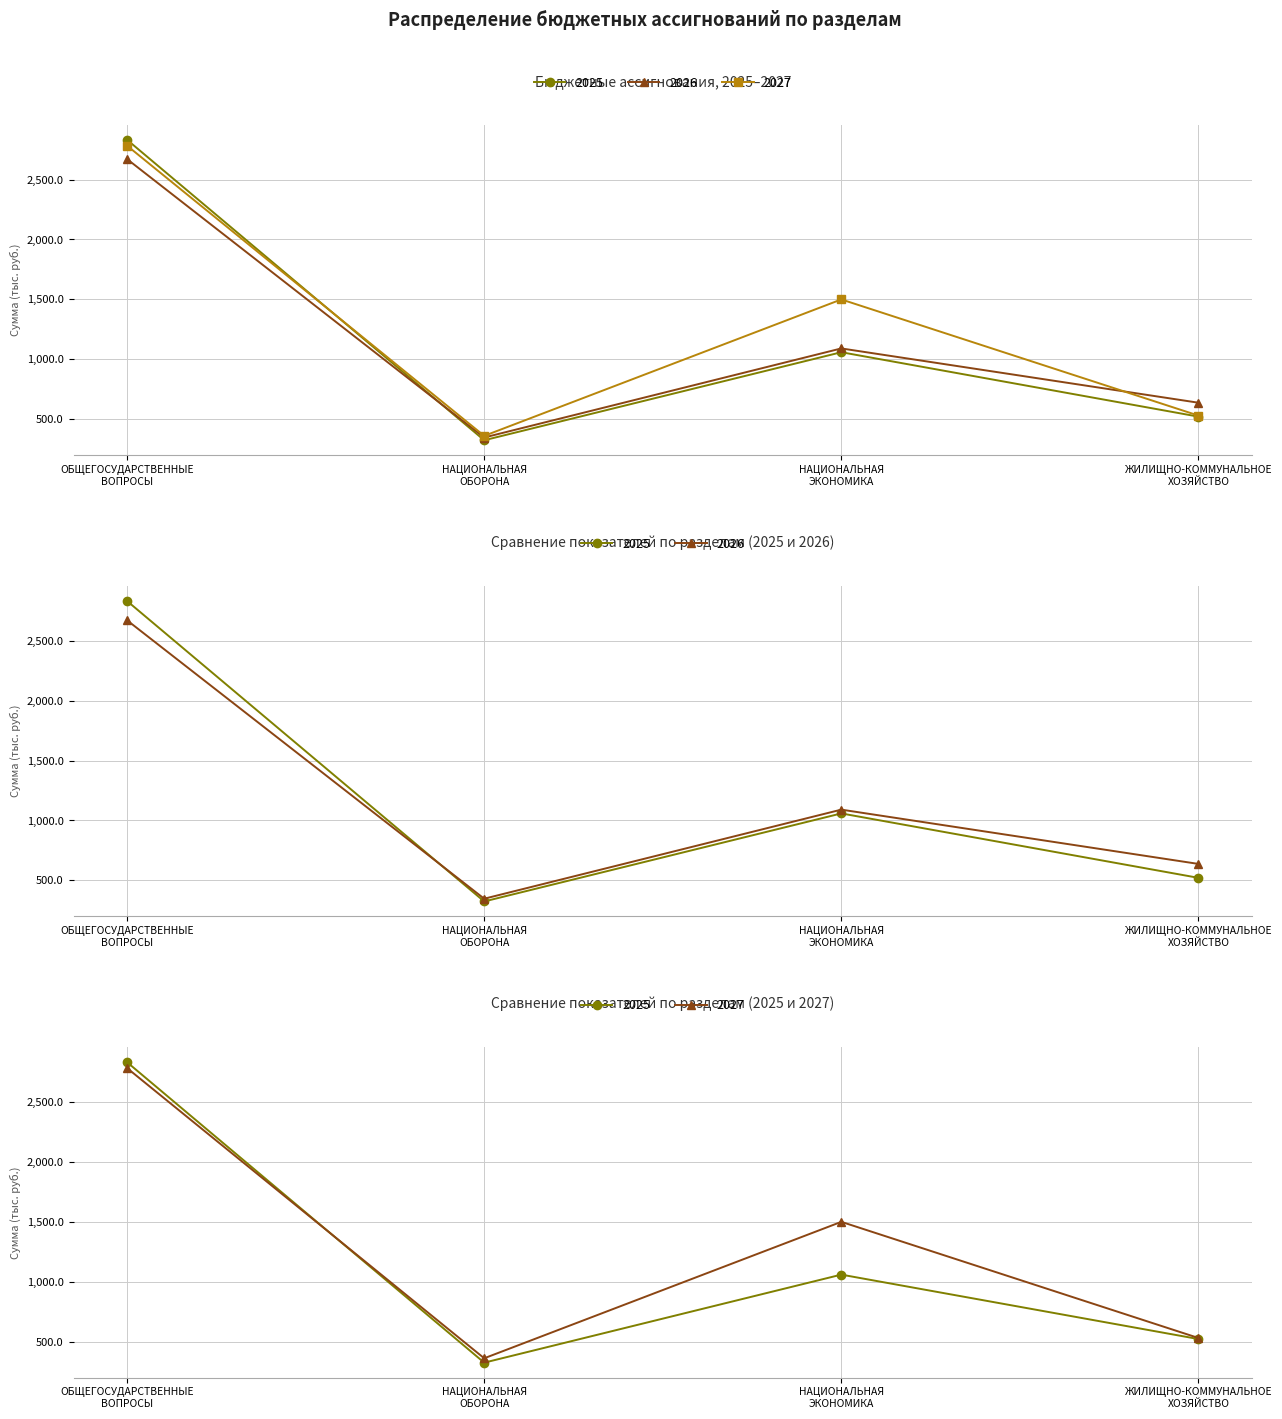

How many interior local valleys does the 2025 series have?

1